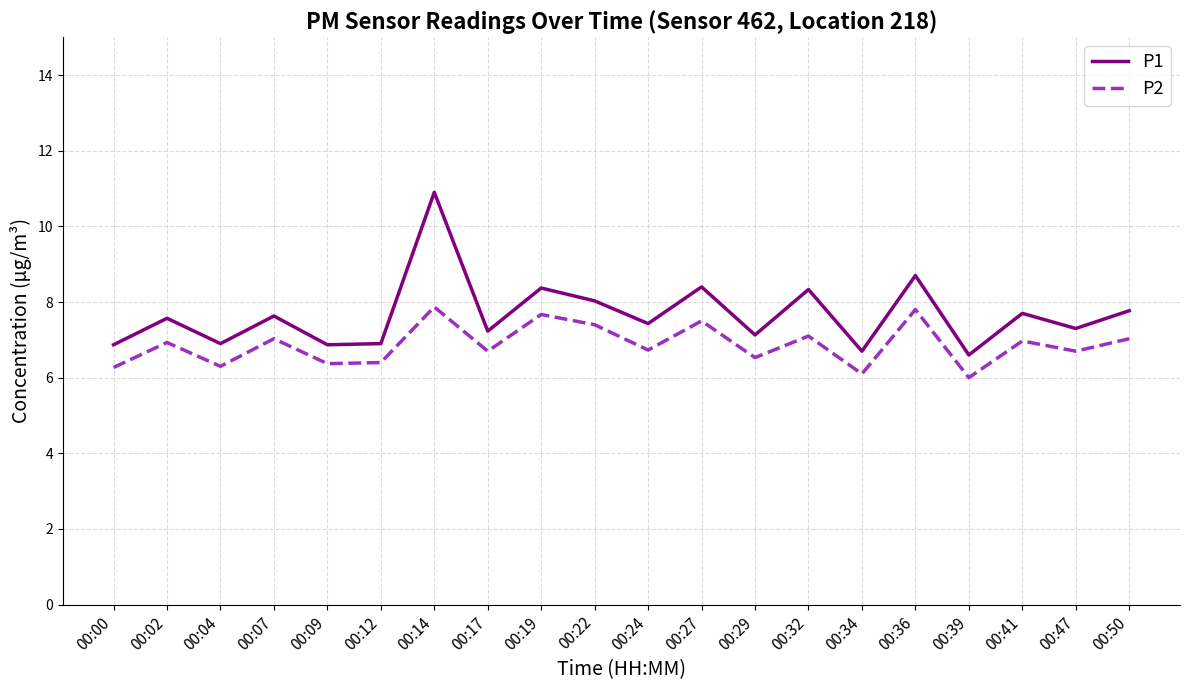

What is the difference between the P2 values at 00:47 and 00:22?

0.7